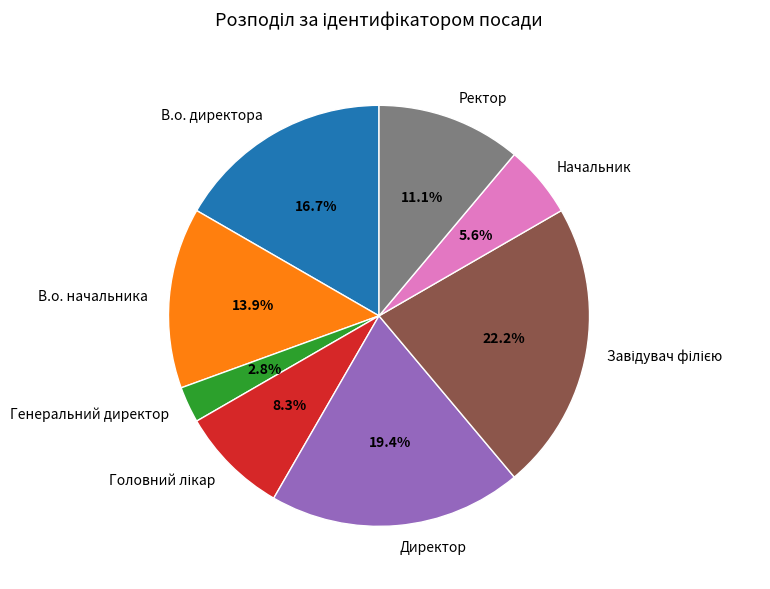

True or false: В.о. директора accounts for 29% of the total.

False